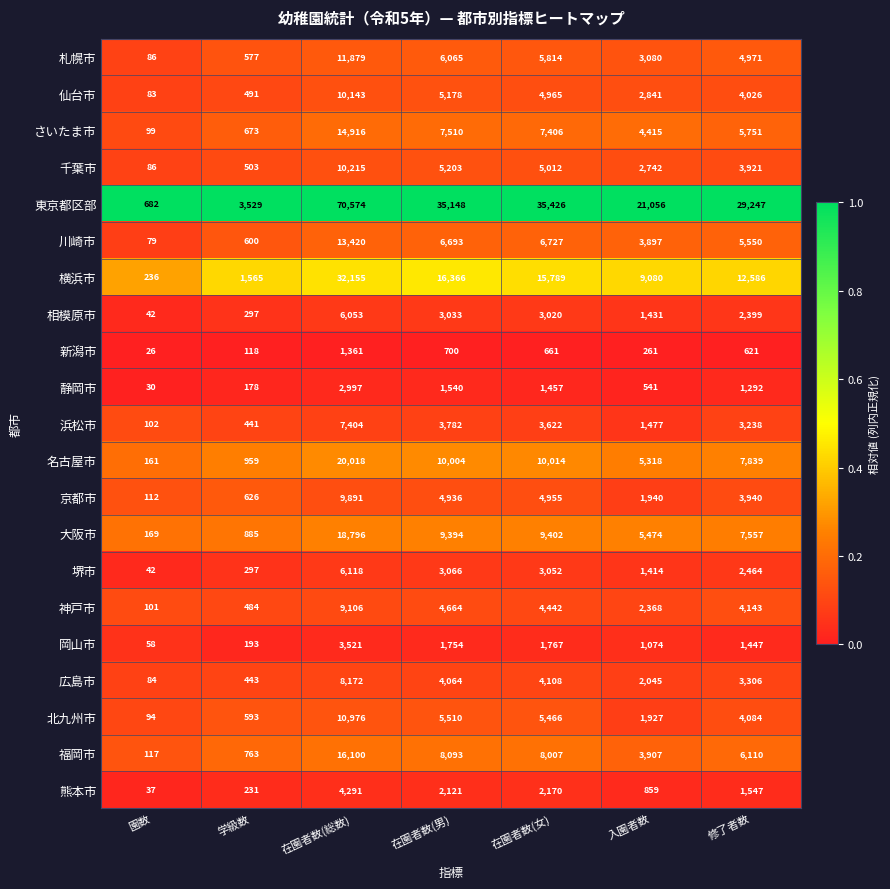

How many data points does each series have?

7